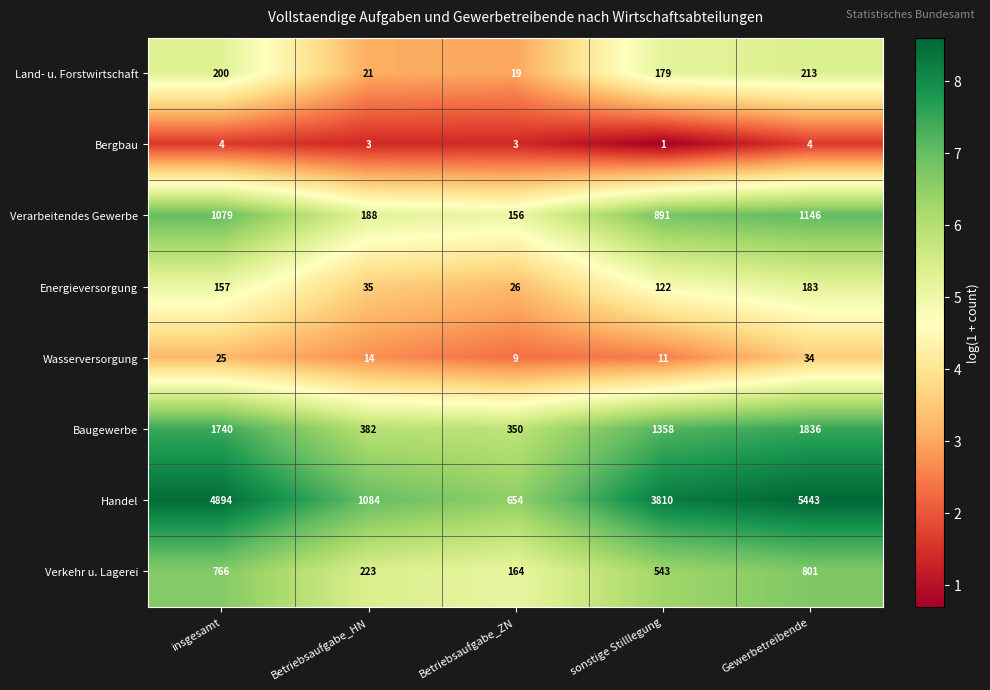

Rank the series by their maximum value, from highest to lowest.

Handel, Baugewerbe, Verarbeitendes Gewerbe, Verkehr u. Lagerei, Land- u. Forstwirtschaft, Energieversorgung, Wasserversorgung, Bergbau